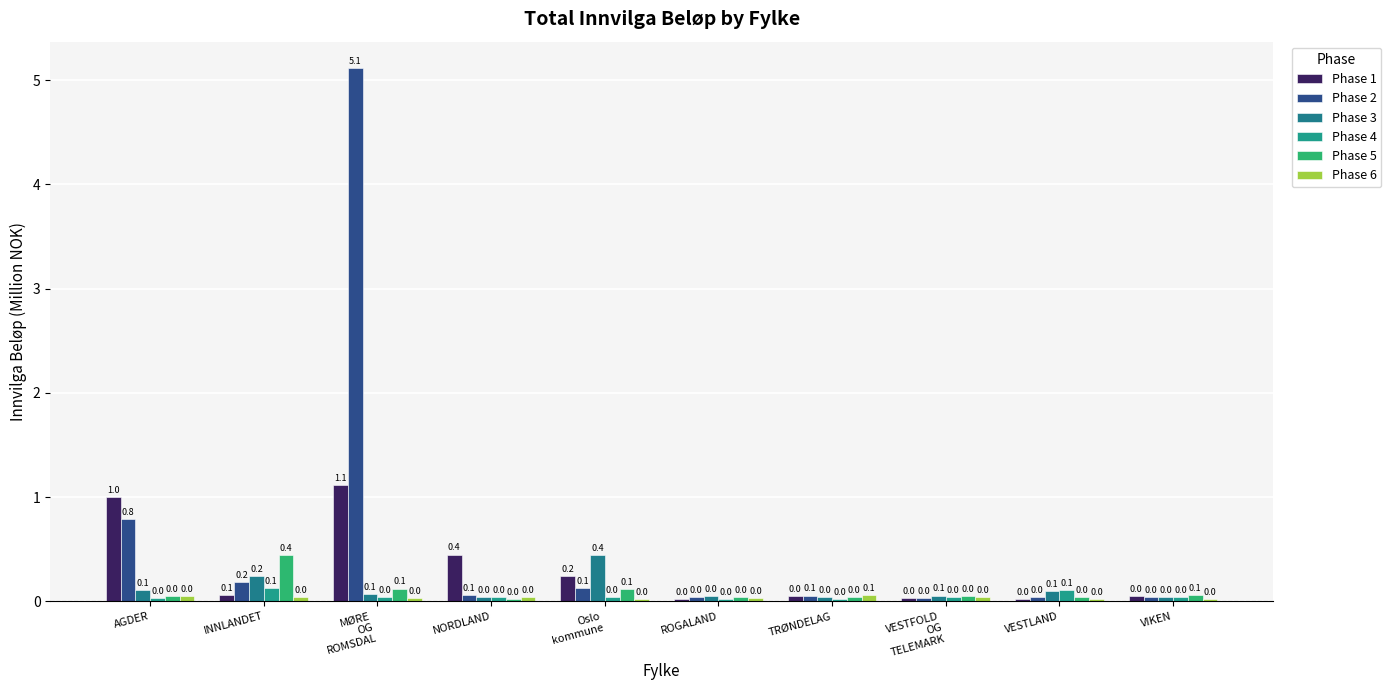

At how many categories does at least one series exceed 0?

10